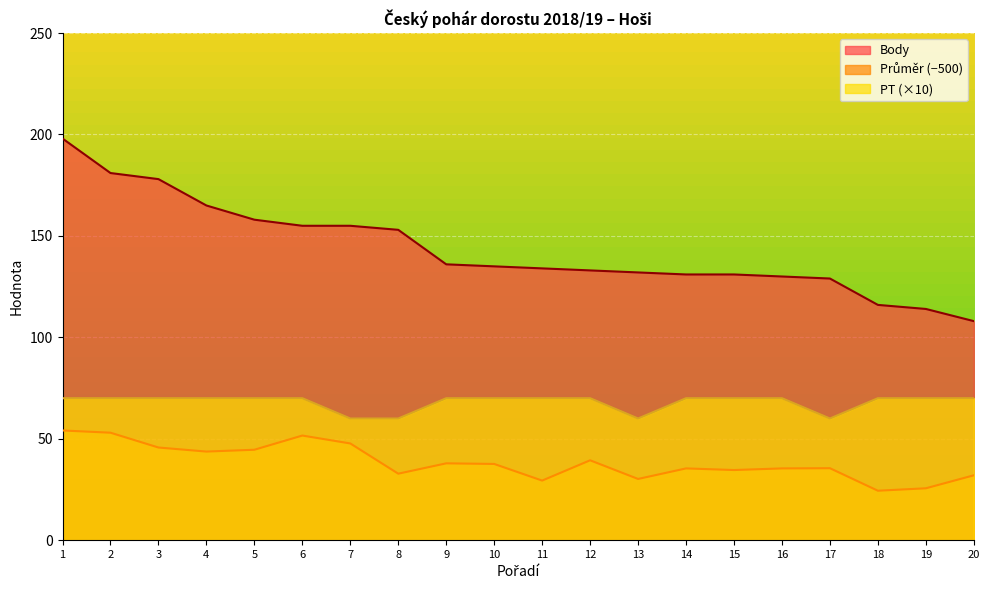

How many data points in PT are less than 70?

4